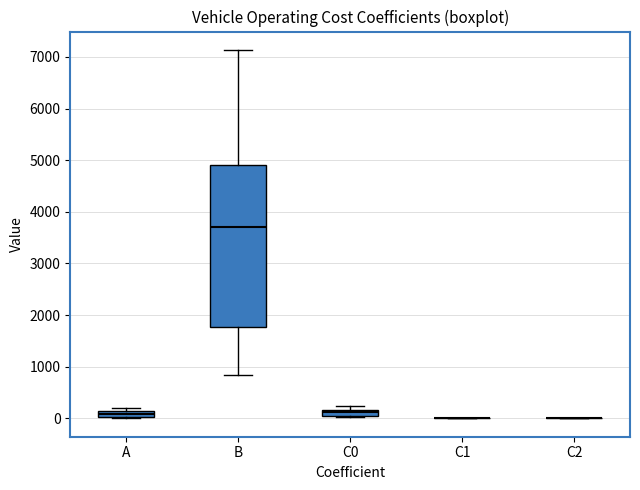

Comparing the boxes themselves (not the whiskers), which one is the tallest?

B